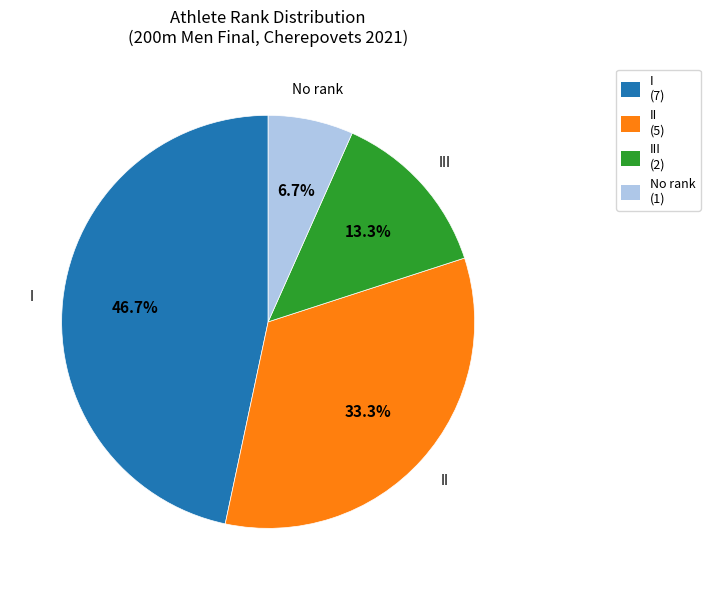

How many slices are in this pie chart?

4